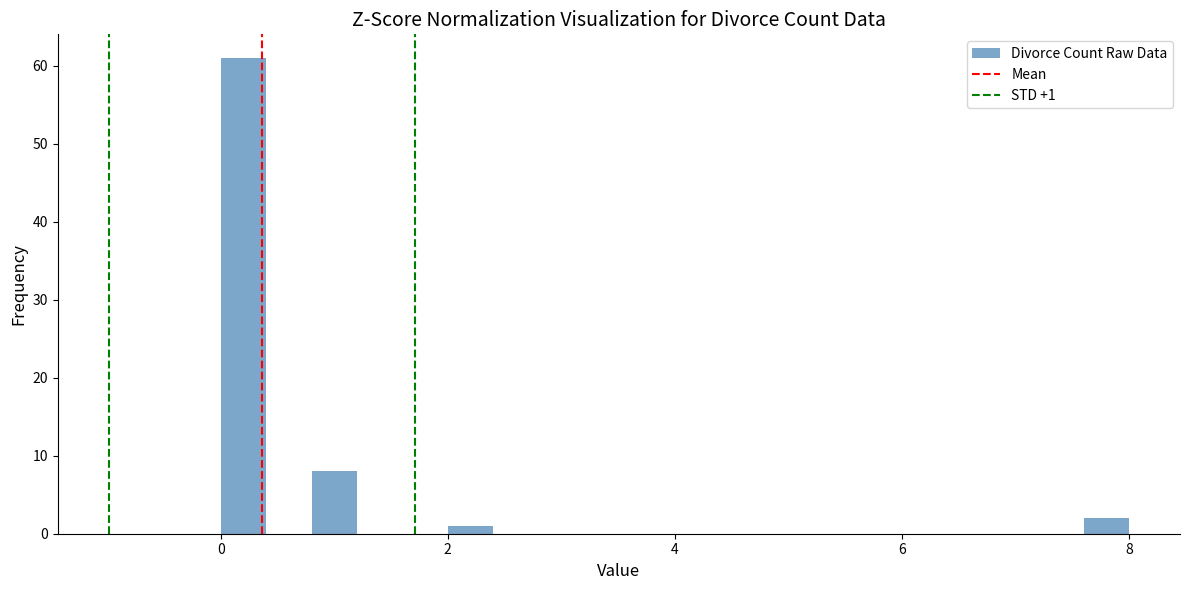

Read against the x-axis, roughly where is the centre of the tallest bar?

0.2